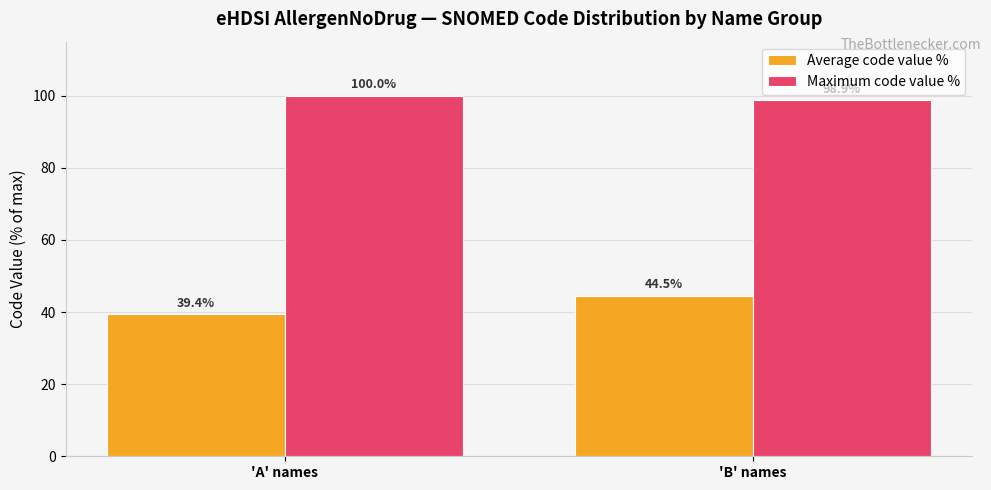

What is the spread (max minus min) of values at 'B' names?

54.3